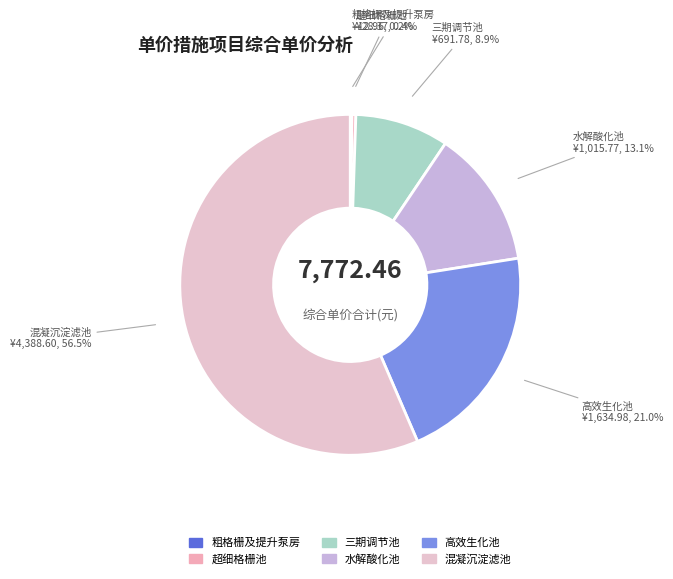

To the nearest percent, what is the average slice percentage?

17%